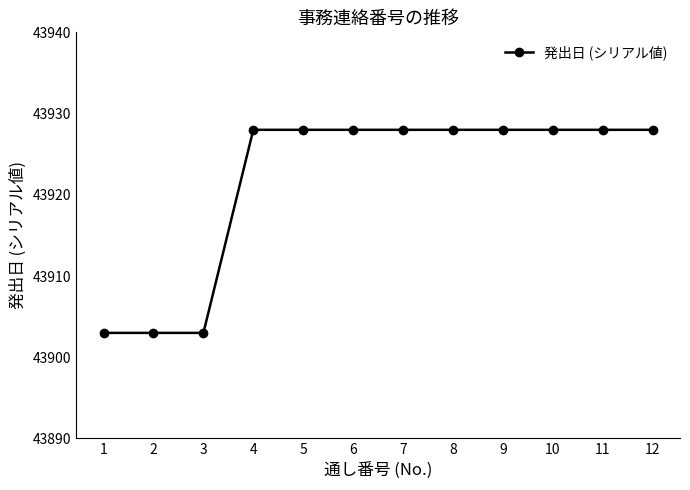

What is the maximum value shown in the chart?

43928